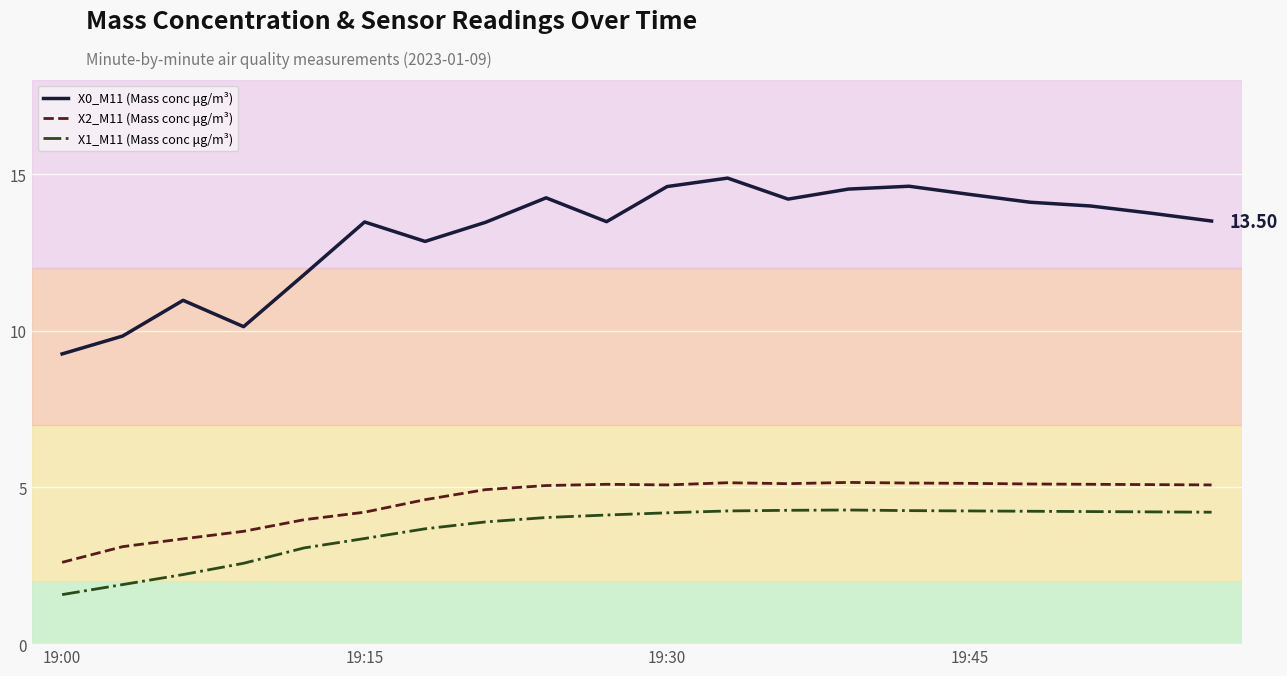

What is the sum of all X1_M11 (Mass conc μg/m³) values?

72.9